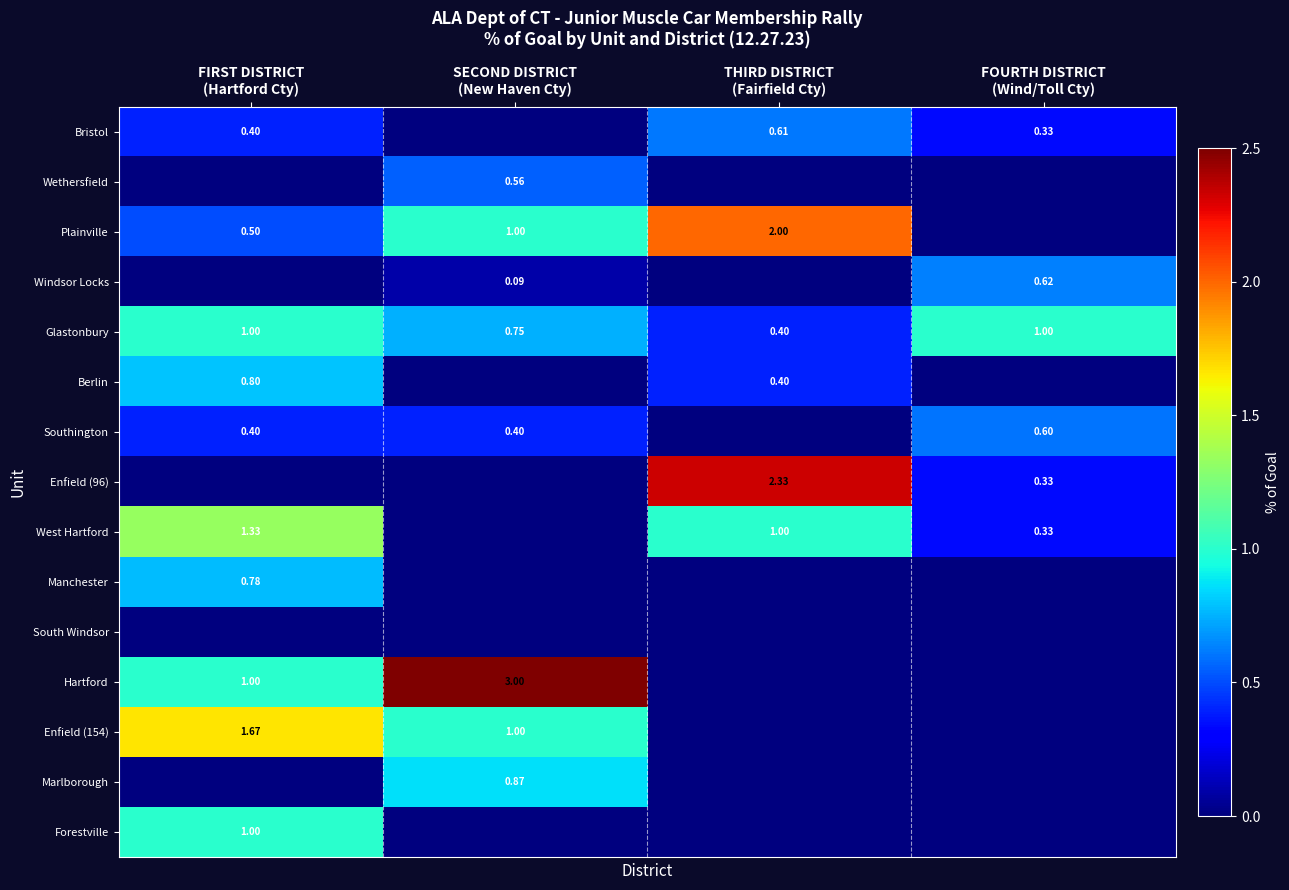

At SECOND DISTRICT (New Haven Cty), list the series in order from smallest to largest.

Bristol, Berlin, Enfield (96), West Hartford, Manchester, South Windsor, Forestville, Windsor Locks, Southington, Wethersfield, Glastonbury, Marlborough, Plainville, Enfield (154), Hartford